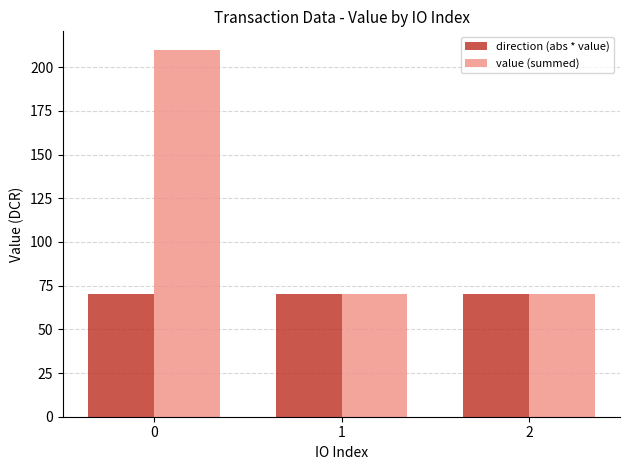

What is the difference between the maximum and minimum values in the value (summed) series?

140.0